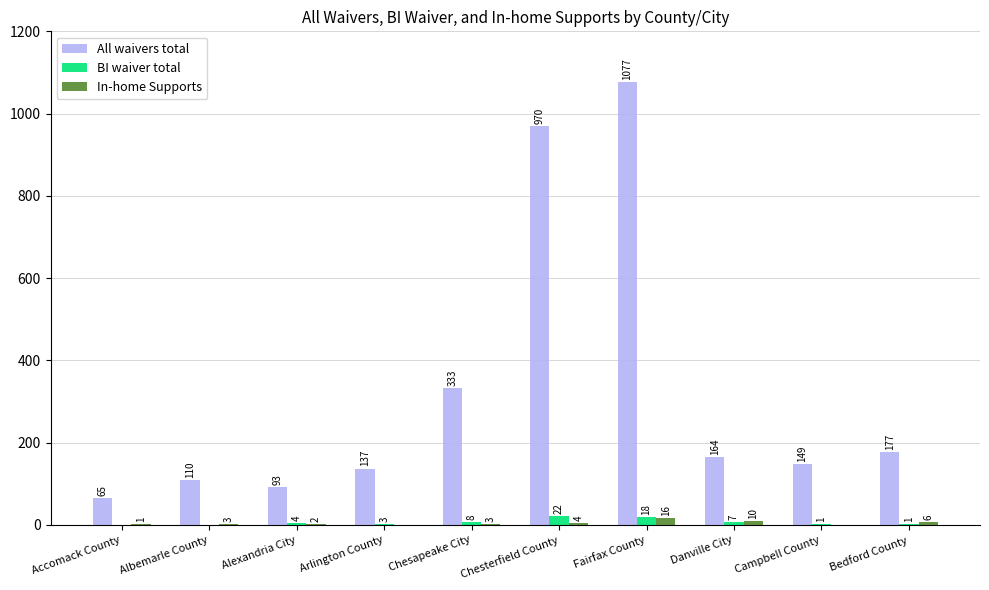

The All waivers total series shows 333 at Chesapeake City. True or false?

True